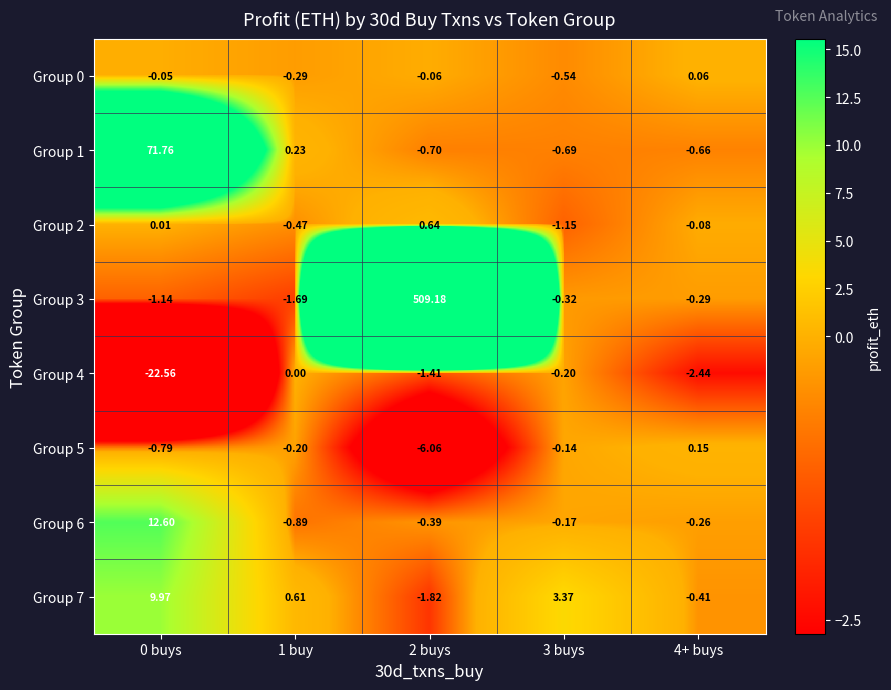

How many data points in Group 4 are less than -1?

3